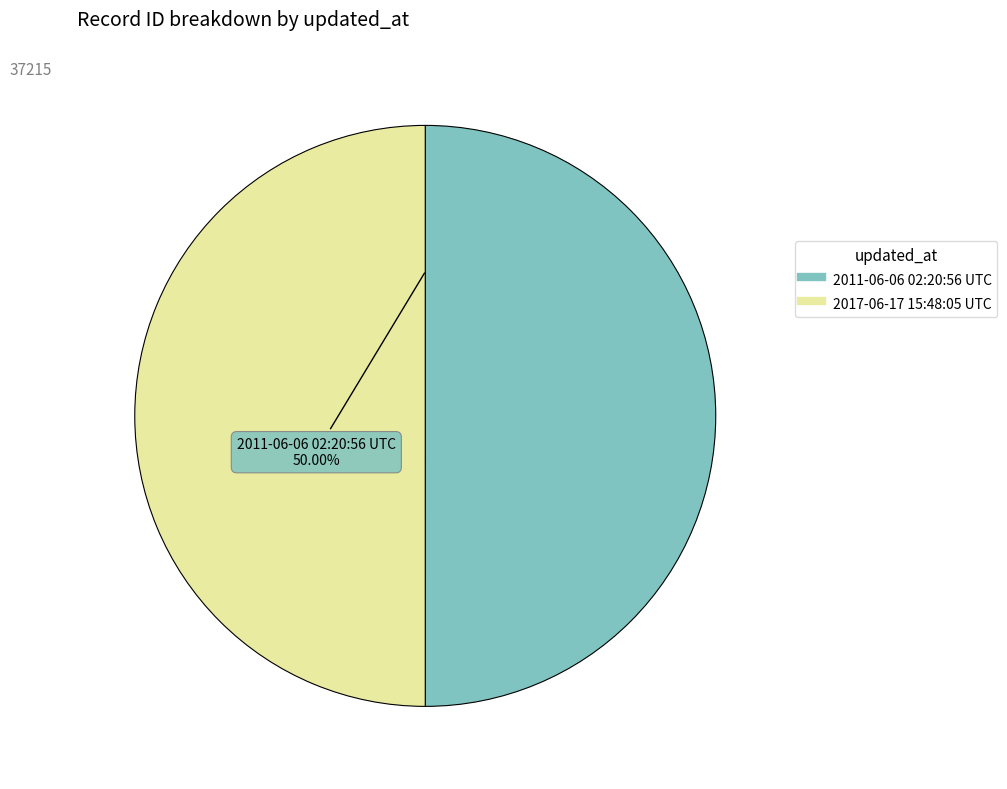

Is it true that 2011-06-06 02:20:56 UTC is 40% of the pie?

False